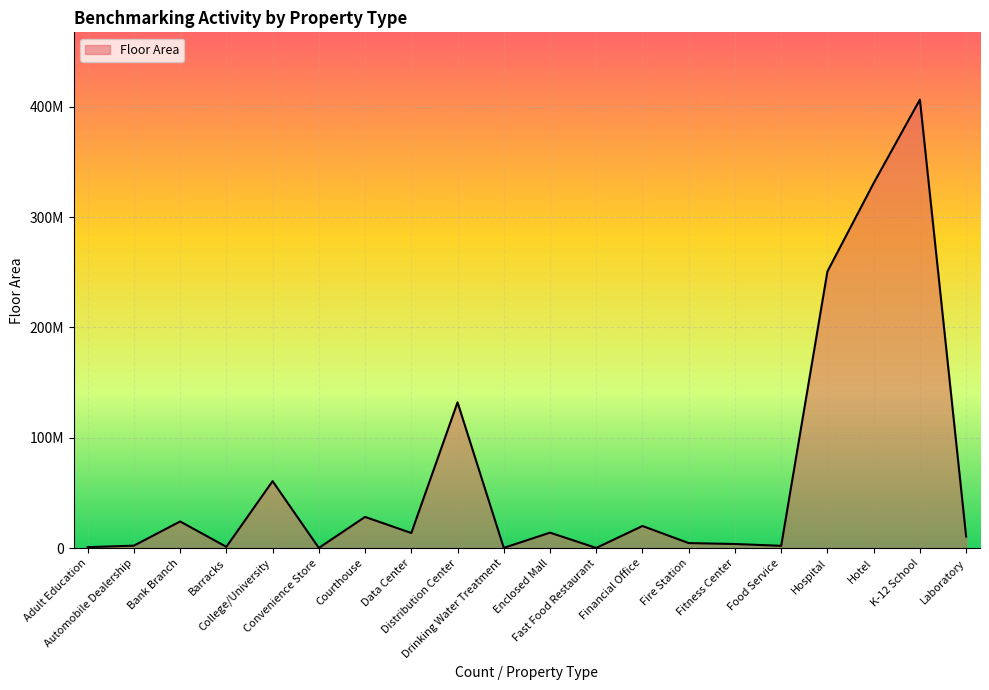

Reading left to right, list all the values displayed in this chart.

Adult Education=944094	Automobile Dealership=2295660	Bank Branch=24213392	Barracks=1239064	College/University=60747338	Convenience Store=251713	Courthouse=28342457	Data Center=13768540	Distribution Center=132180353	Drinking Water Treatment=288239	Enclosed Mall=14086516	Fast Food Restaurant=242072	Financial Office=20125238	Fire Station=4623300	Fitness Center=3792822	Food Service=2167975	Hospital=250720048	Hotel=330728211	K-12 School=406384312	Laboratory=10608332